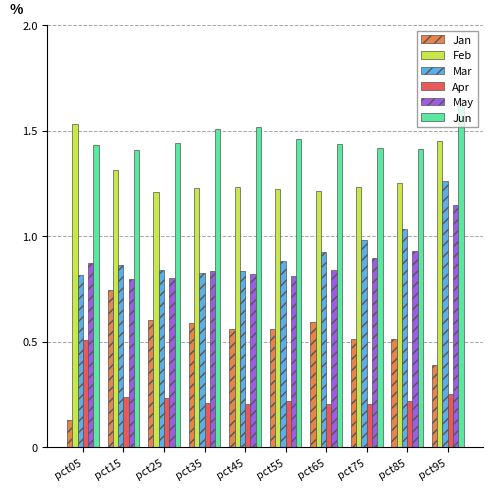

How many categories are shown in the chart?

10